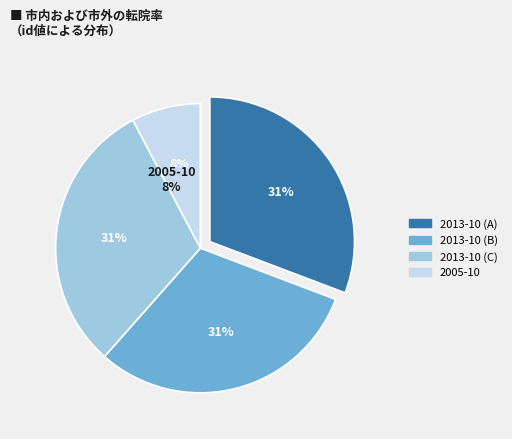

How many segments does this pie chart have?

4